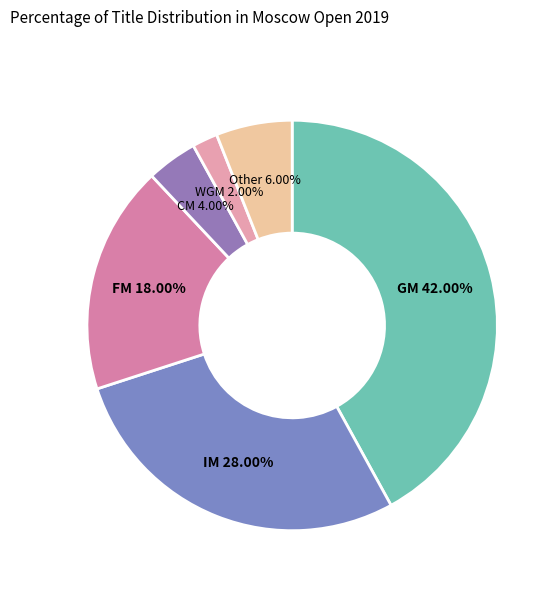

To the nearest percent, what is the average slice percentage?

17%